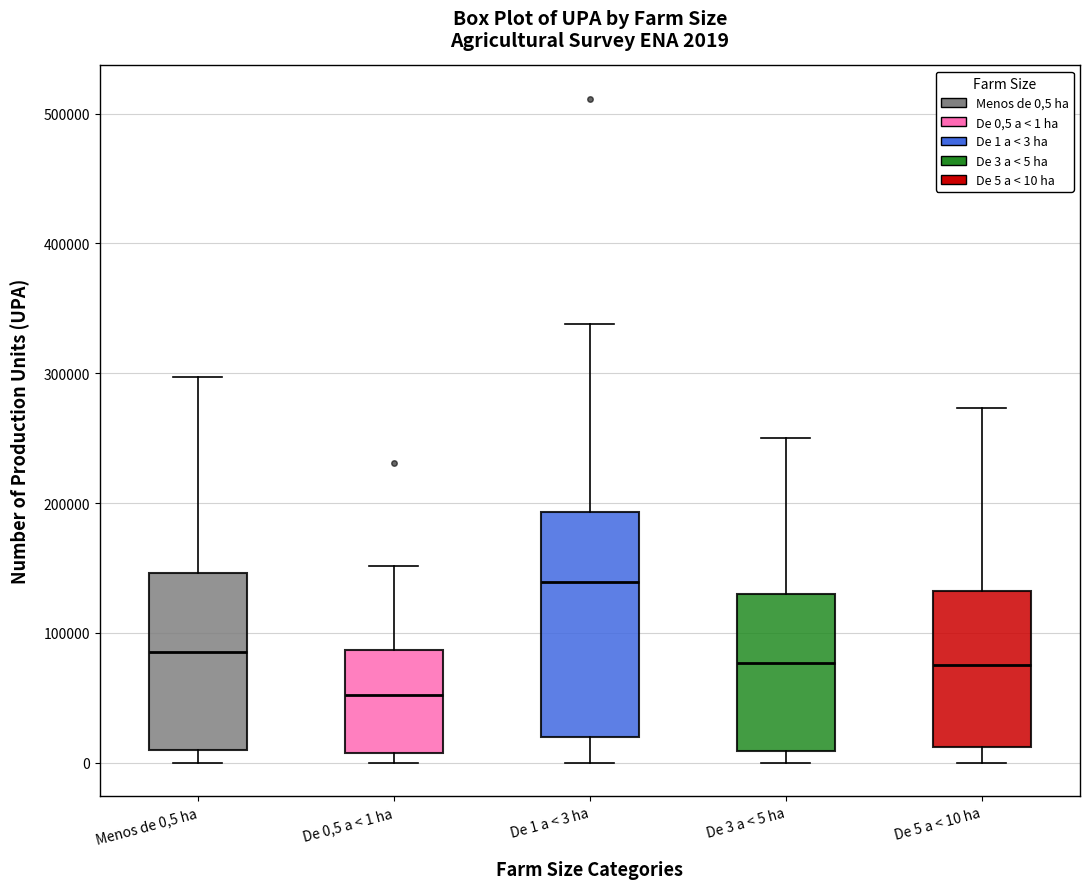

Which box has the lowest median line?

De 0,5 a < 1 ha